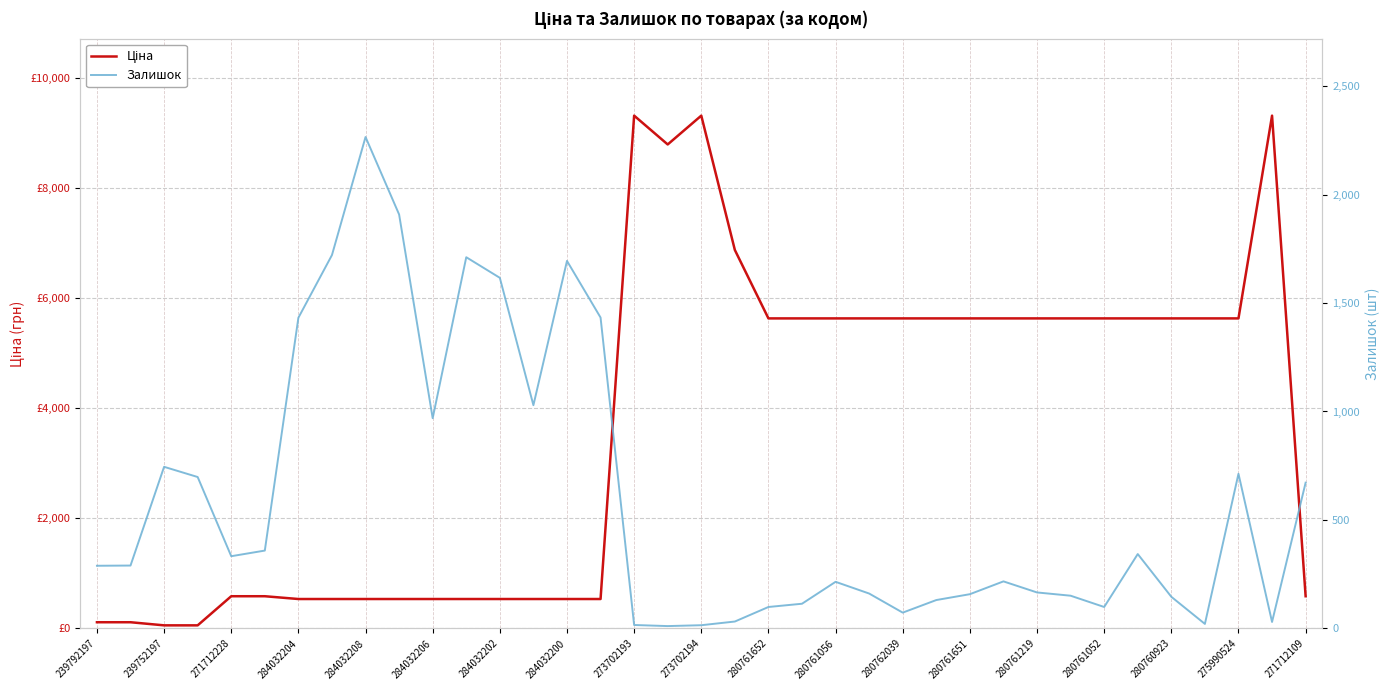

How many data points in Ціна are less than 5636?

17